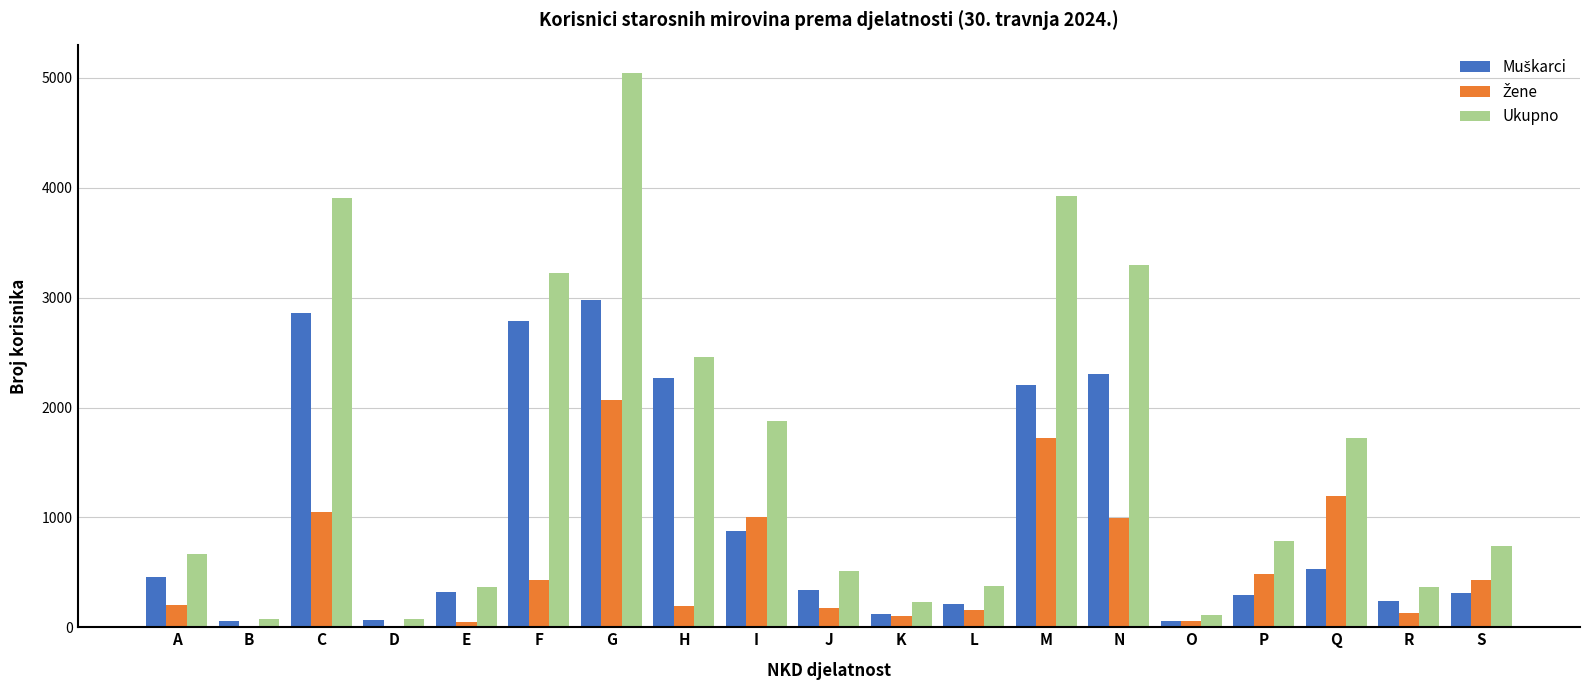

What is the spread (max minus min) of values at D?

65